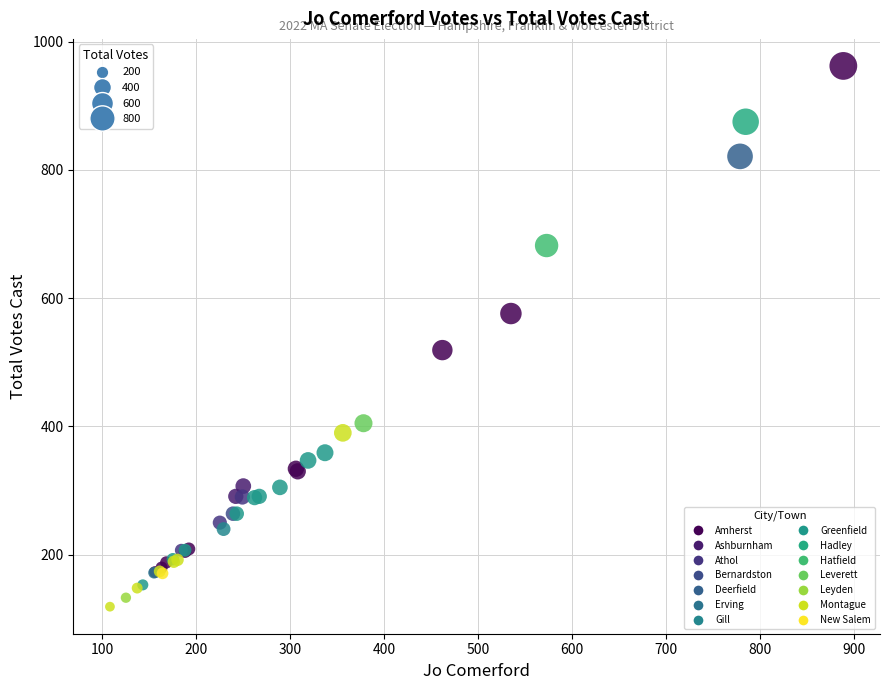

Which series reaches the maximum Y coordinate?

Amherst